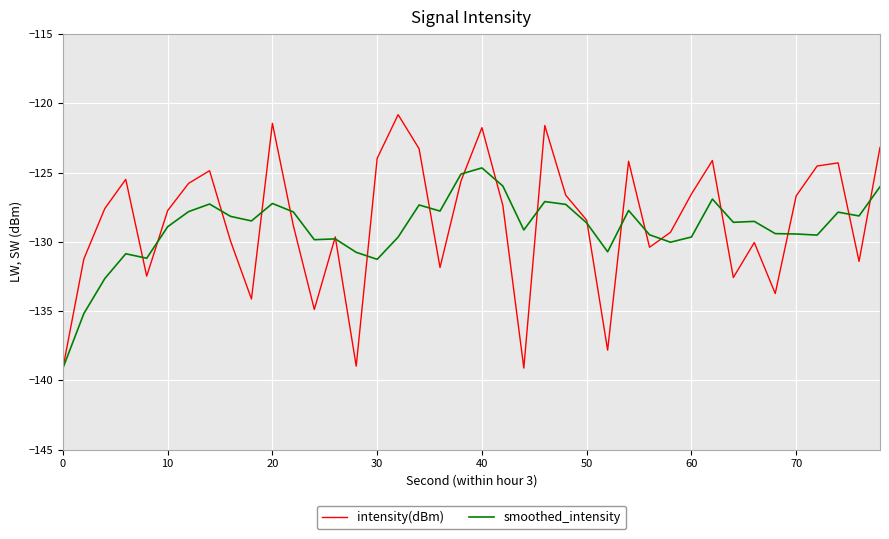

What is the minimum value shown in the chart?

-139.1